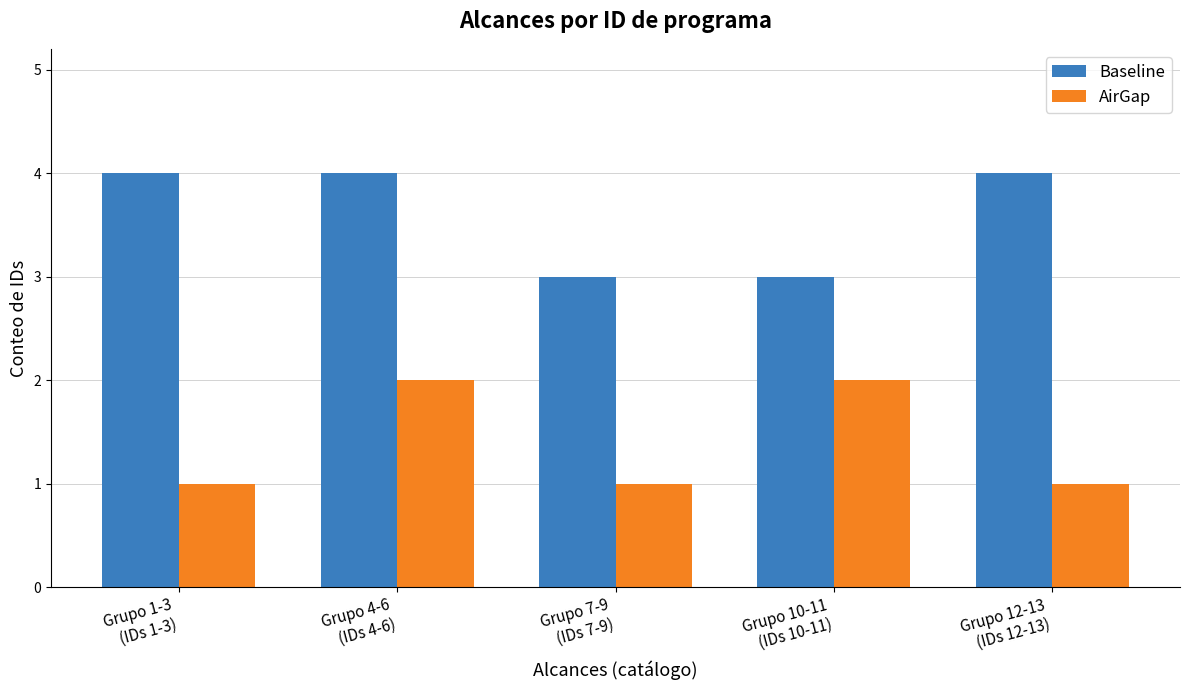

At Grupo 10-11
(IDs 10-11), list the series in order from largest to smallest.

Baseline, AirGap